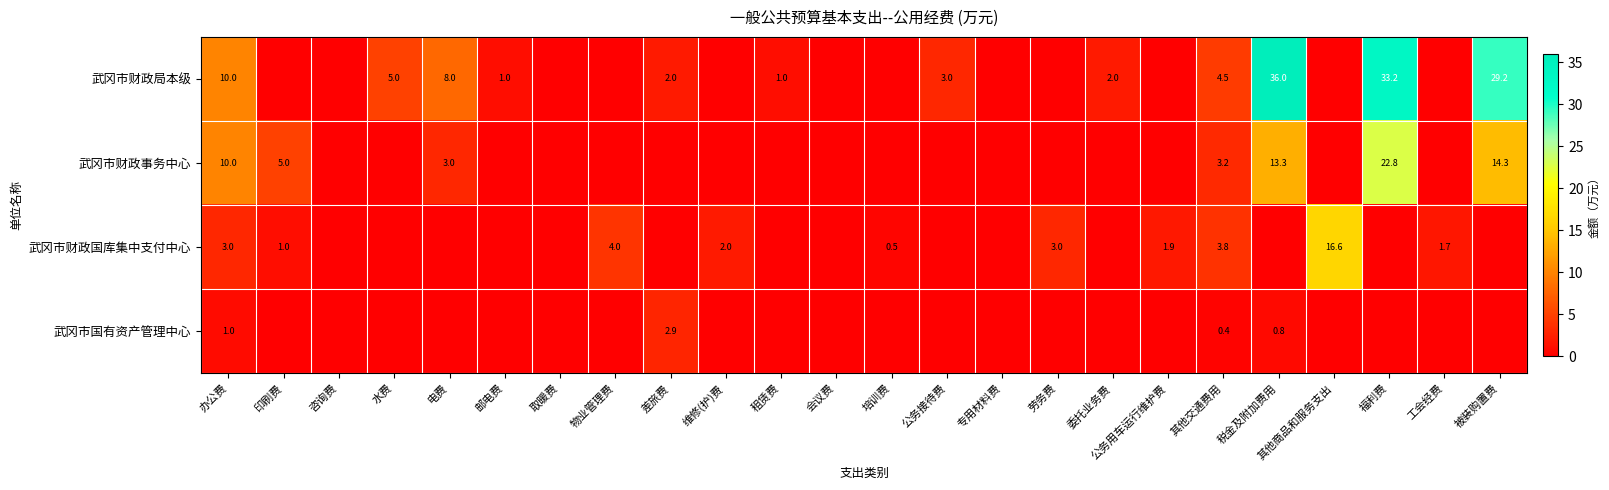

Is the value of 武冈市财政局本级 at 电费 greater than the value of 武冈市财政国库集中支付中心 at 物业管理费?

Yes